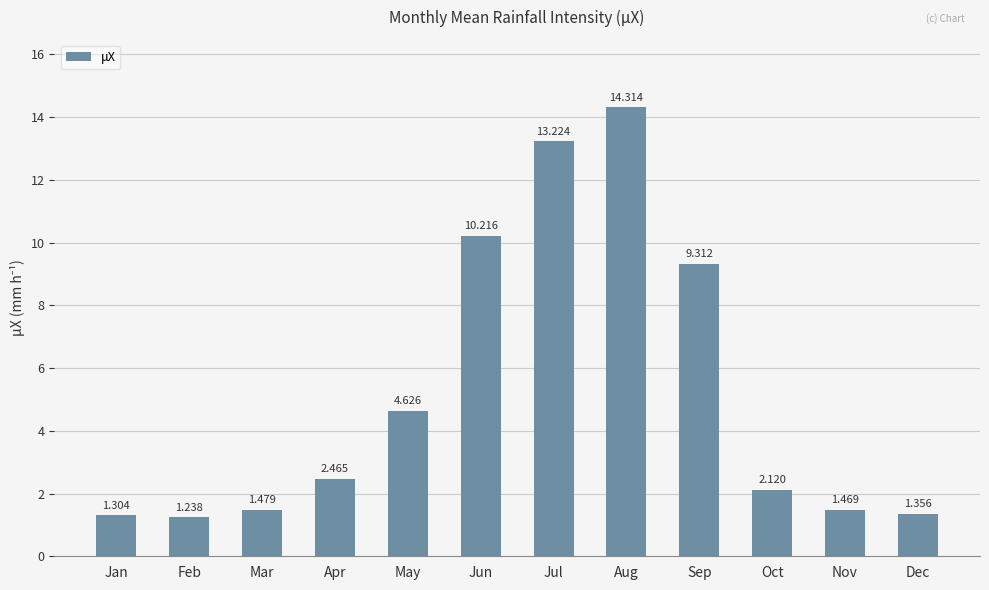

At which label is the value closest to 7?

Sep